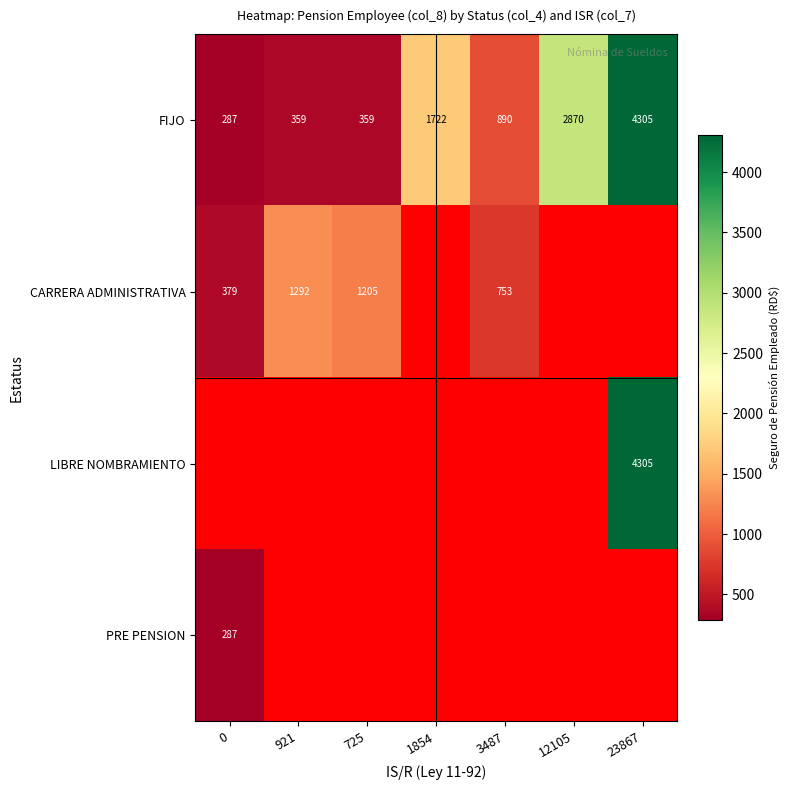

What is the sum of all FIJO values?

10792